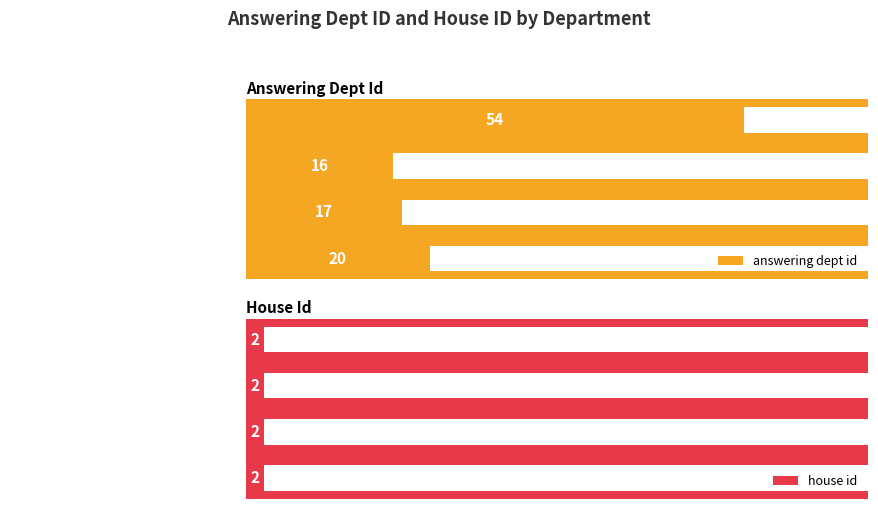

At which label does answering dept id reach its minimum?

Foreign and Commonwealth Office